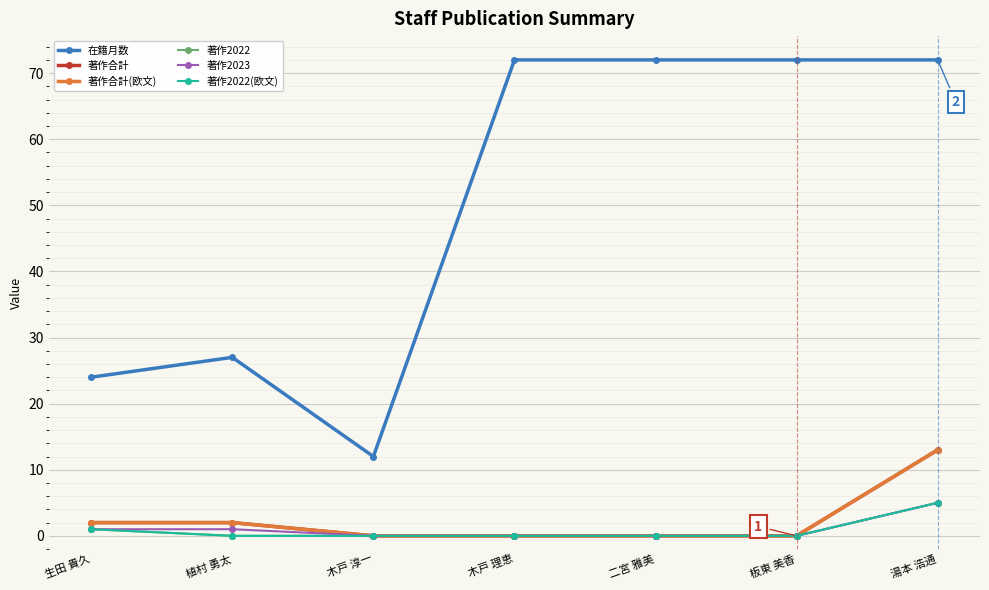

Does the chart have visible grid lines?

Yes